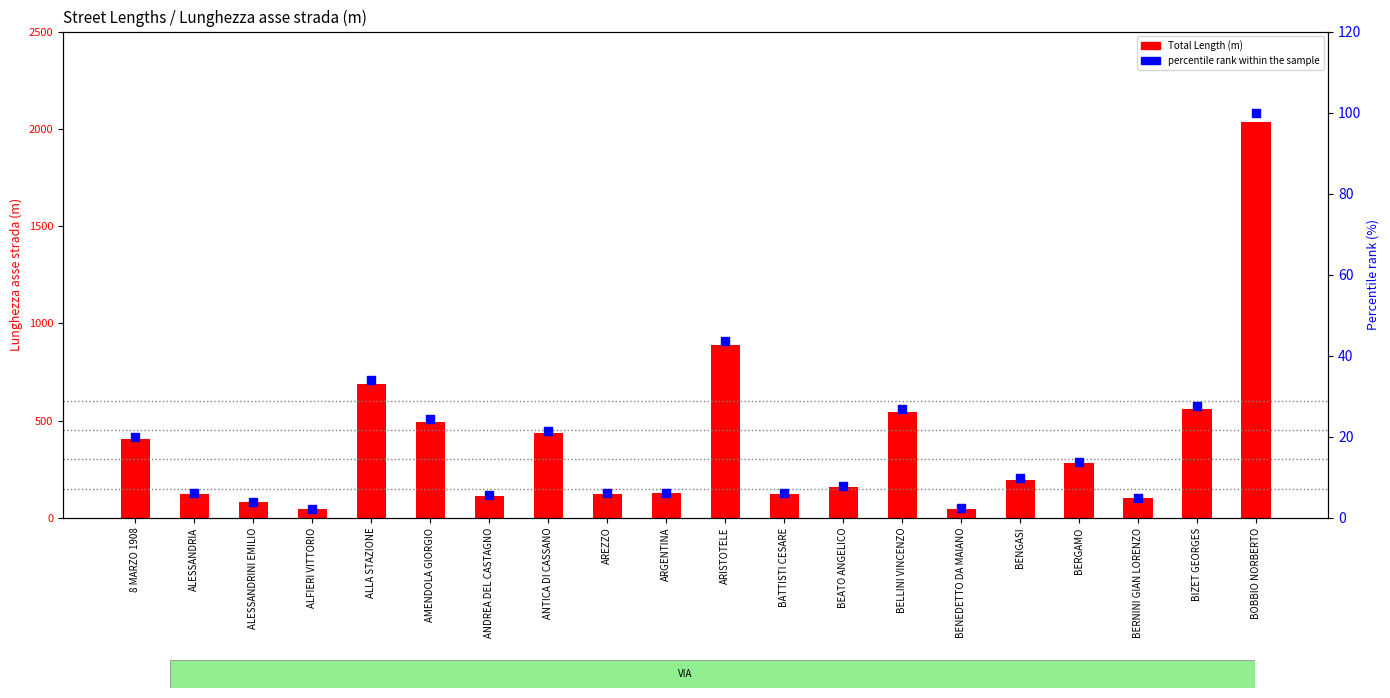

Which series reaches the minimum Y coordinate?

percentile rank within the sample